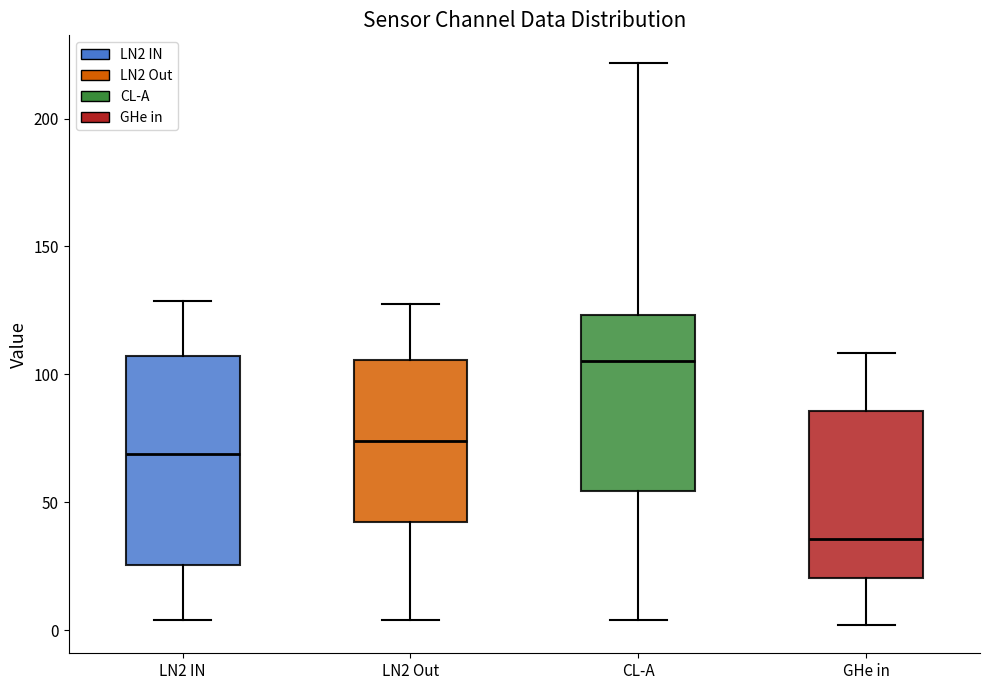

Which box's median line is the highest?

CL-A